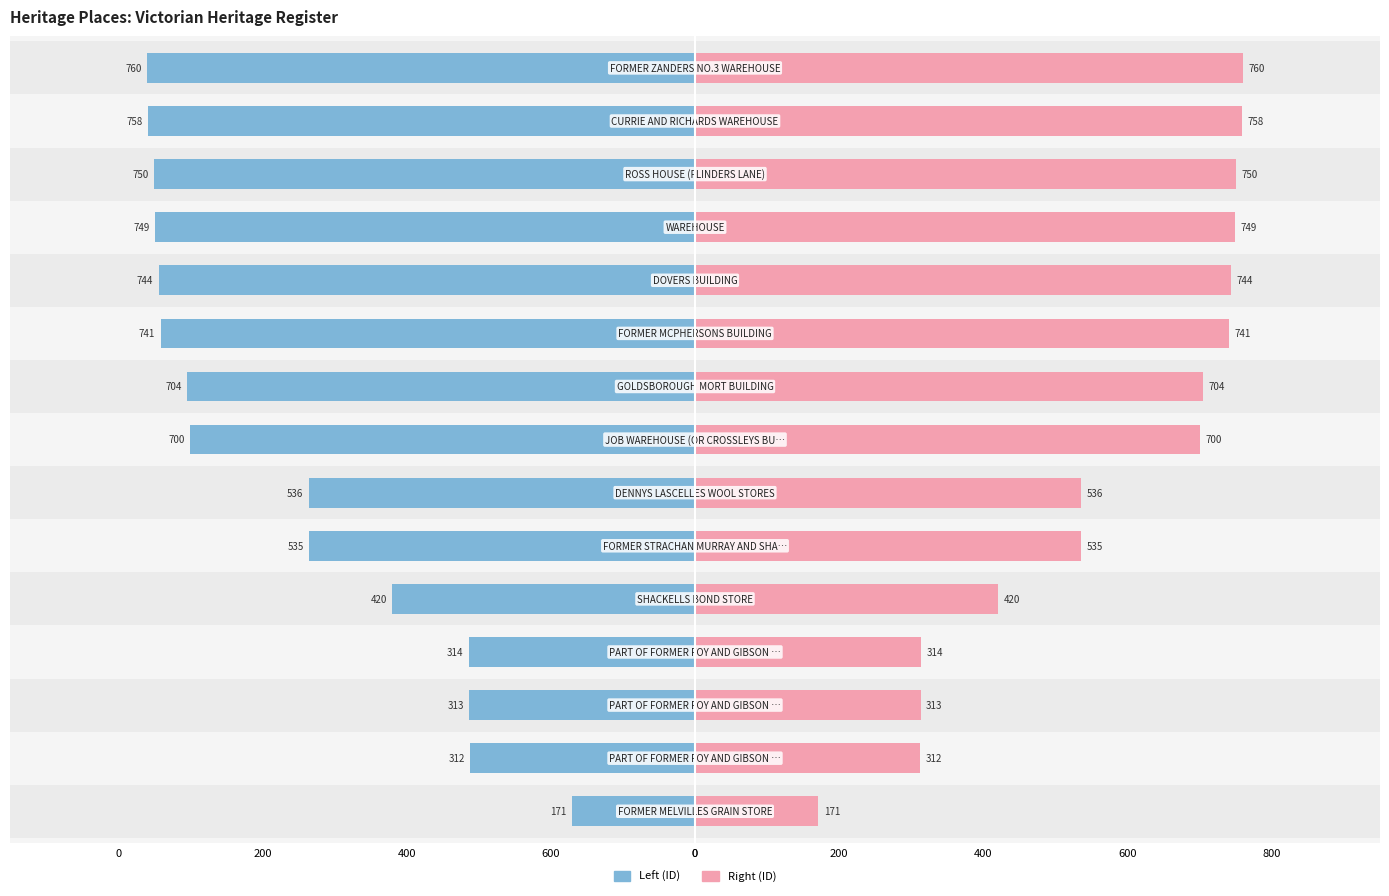

Rank the series at 12 from lowest to highest value.

Left (ID), Right (ID)